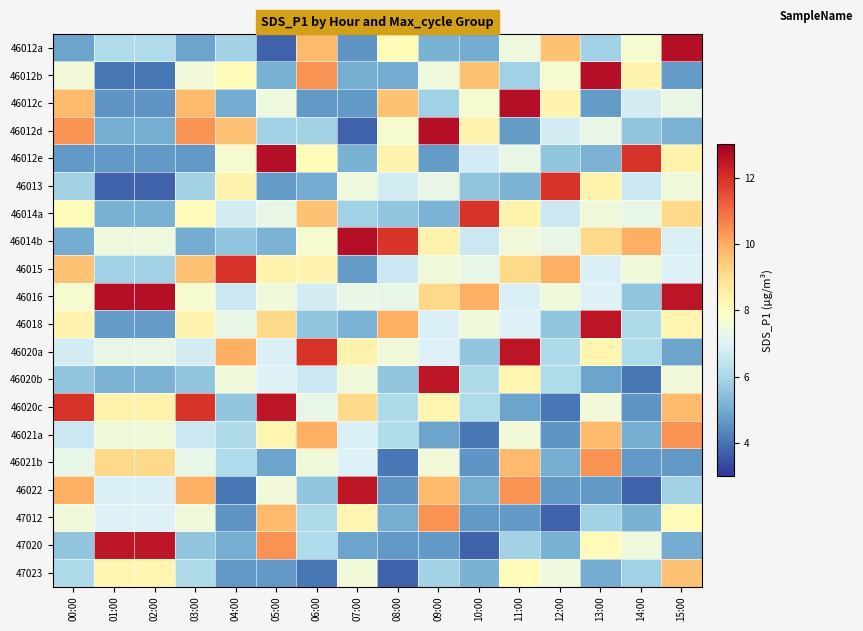

How many distinct data groups are displayed?

20